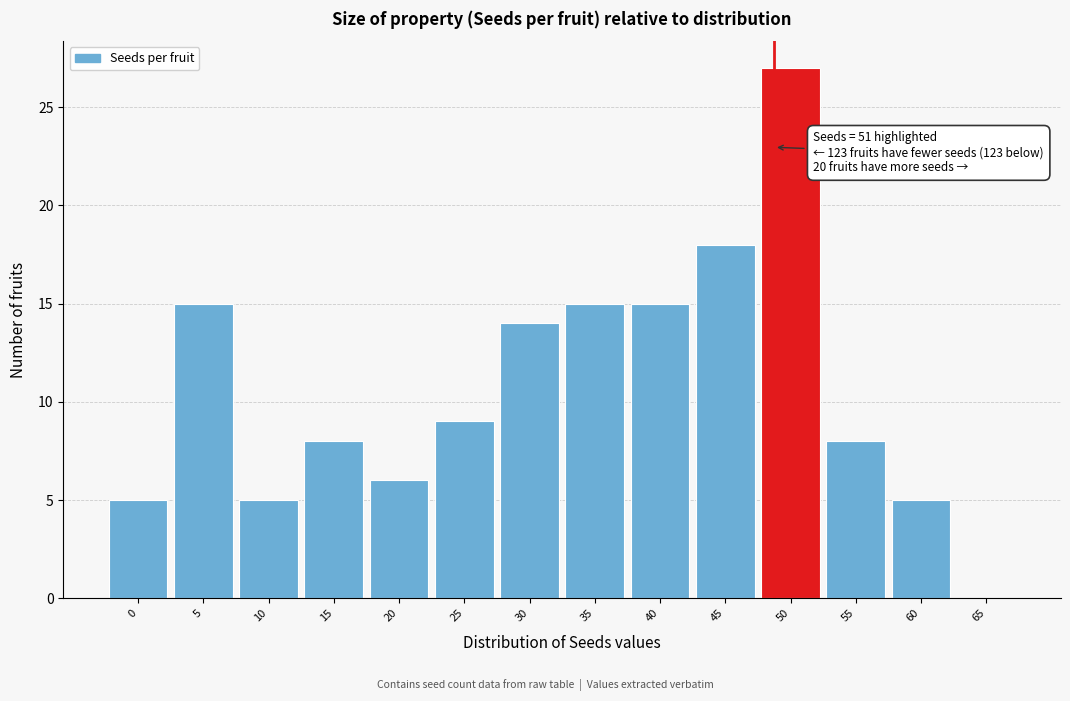

Reading left to right, list all the values displayed in this chart.

0=5	5=15	10=5	15=8	20=6	25=9	30=14	35=15	40=15	45=18	50=27	55=8	60=5	65=0